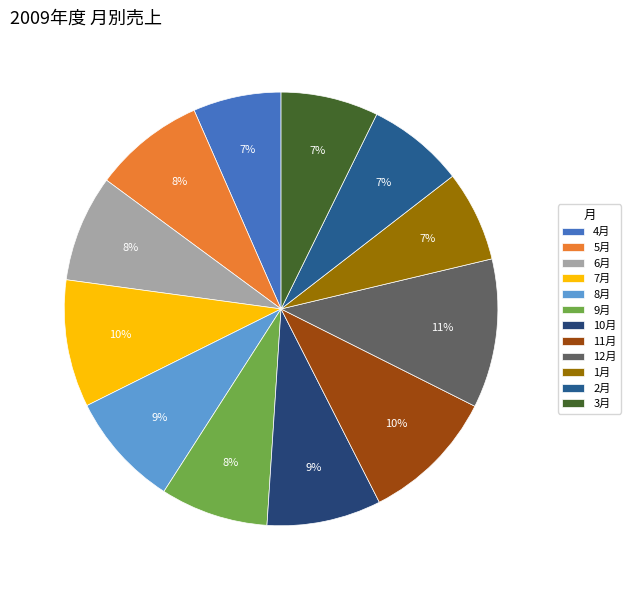

Which category has the smallest portion of the pie?

4月